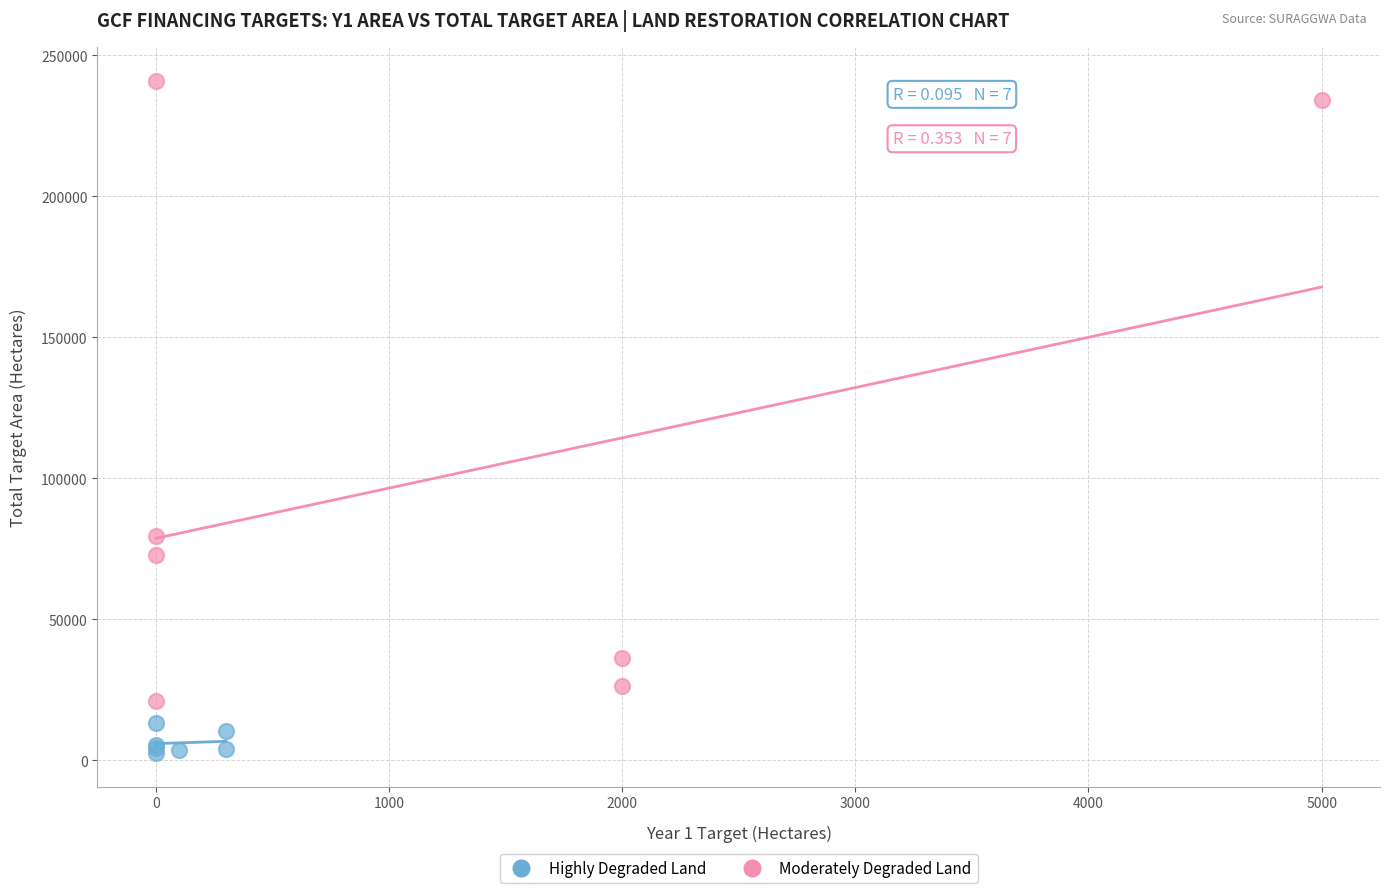

Which series contains the highest Y value?

Moderately Degraded Land